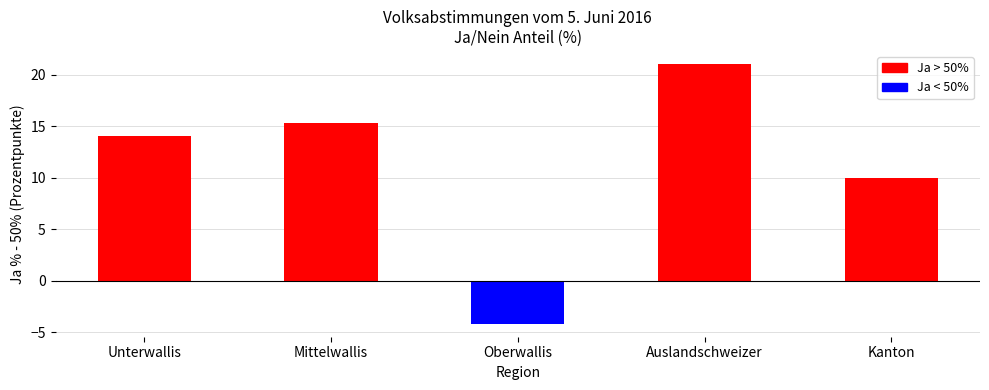

What is the difference between the second highest and second lowest values?

5.4